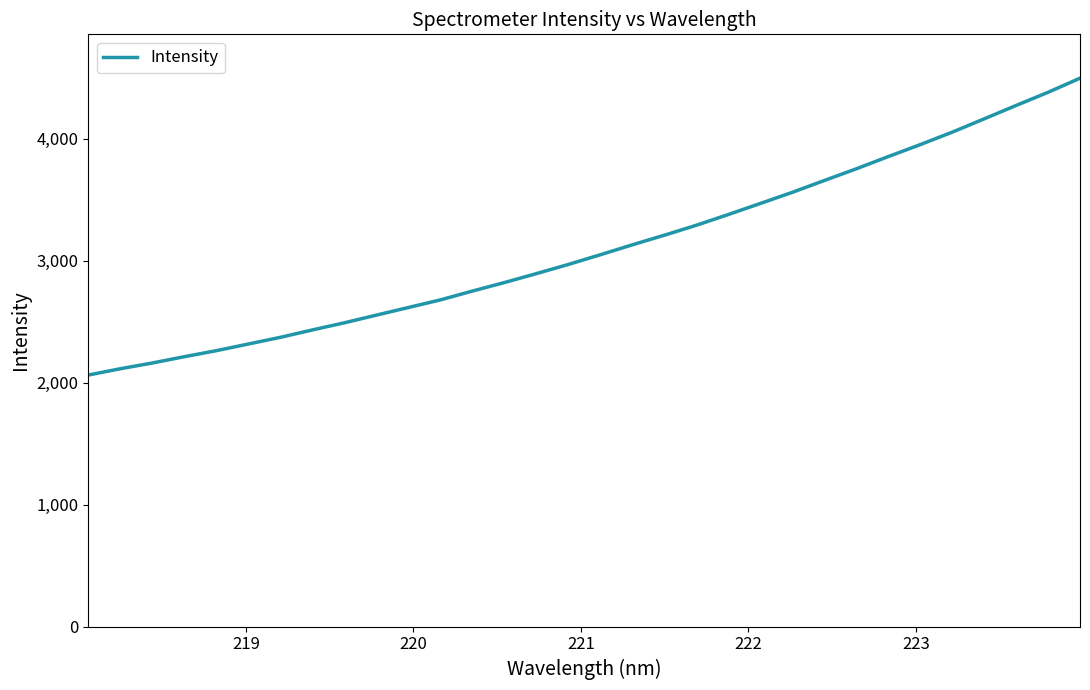

What is the difference between the maximum and minimum values?

2432.8